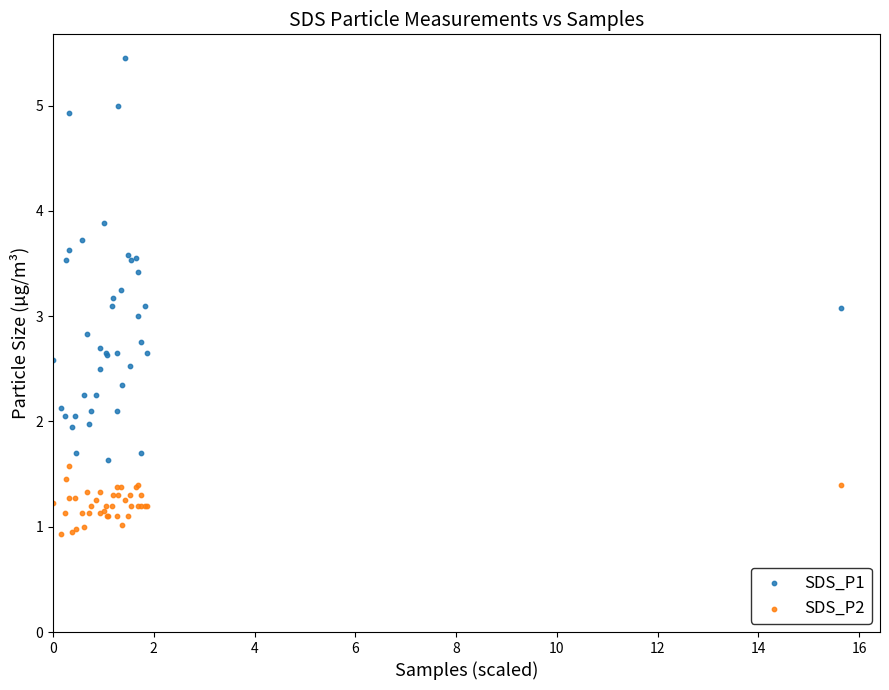

What are all the series names shown in the legend?

SDS_P1, SDS_P2